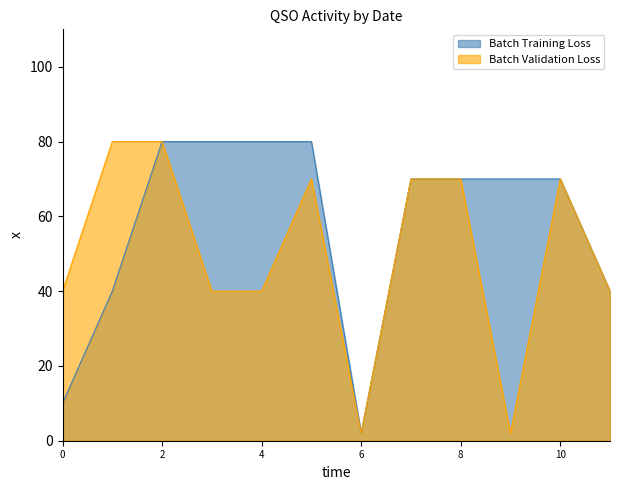

Which series has the largest total across all categories?

Batch Training Loss